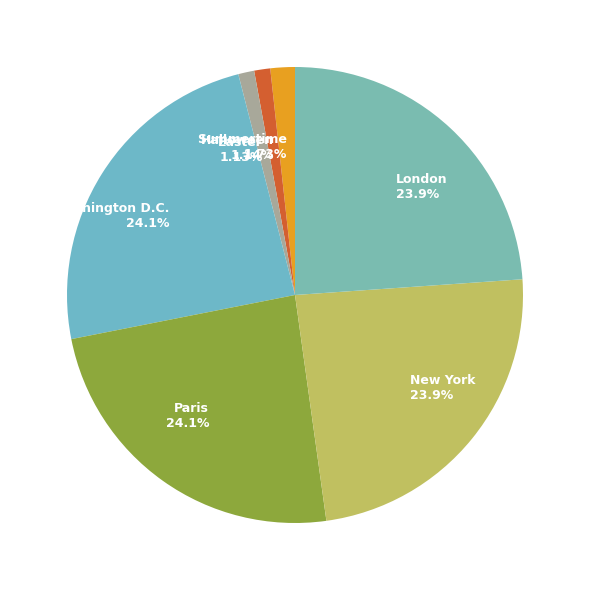

To the nearest percent, what portion does Halloween represent?

1%